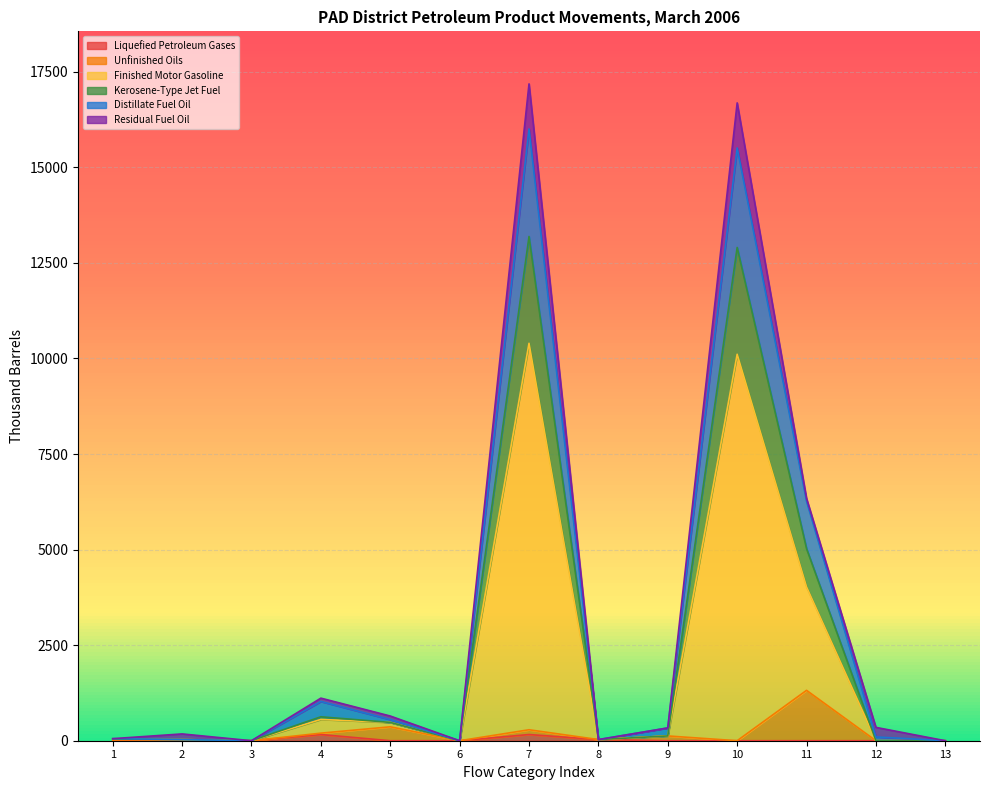

How many values in the Kerosene-Type Jet Fuel series are below 44?

6